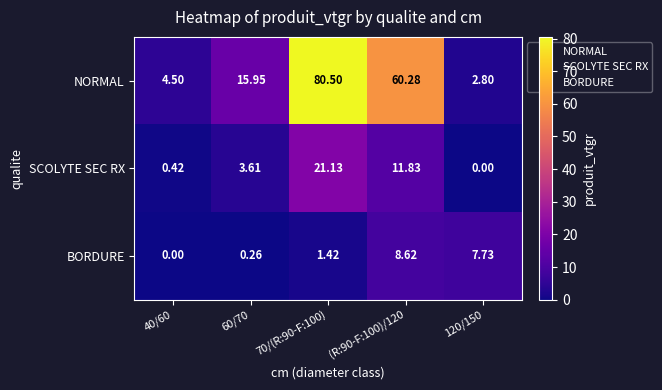

Which series has the largest total across all categories?

NORMAL